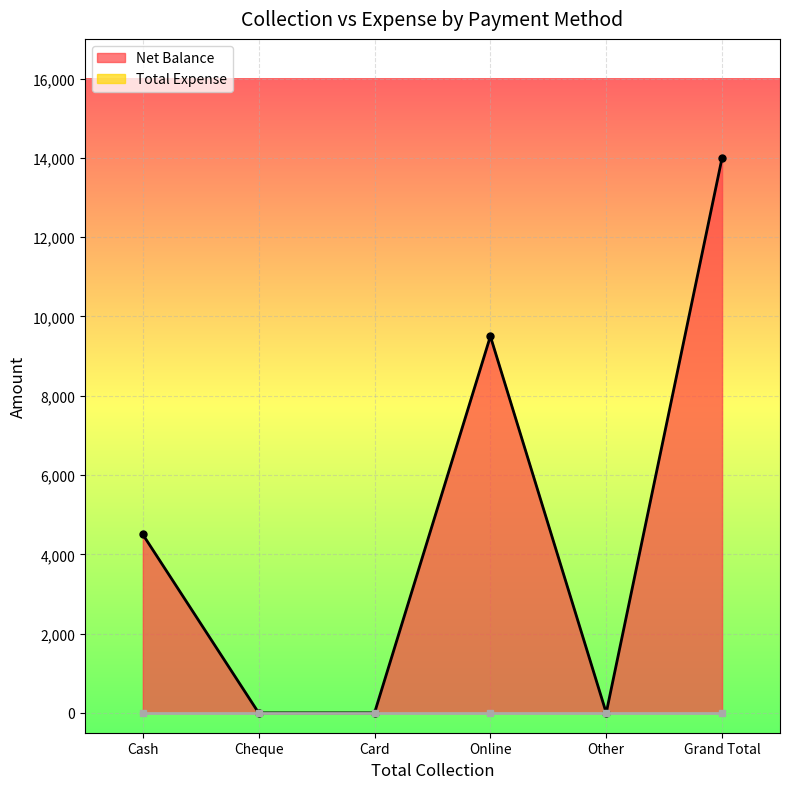

The value at Card is -4848. True or false?

False